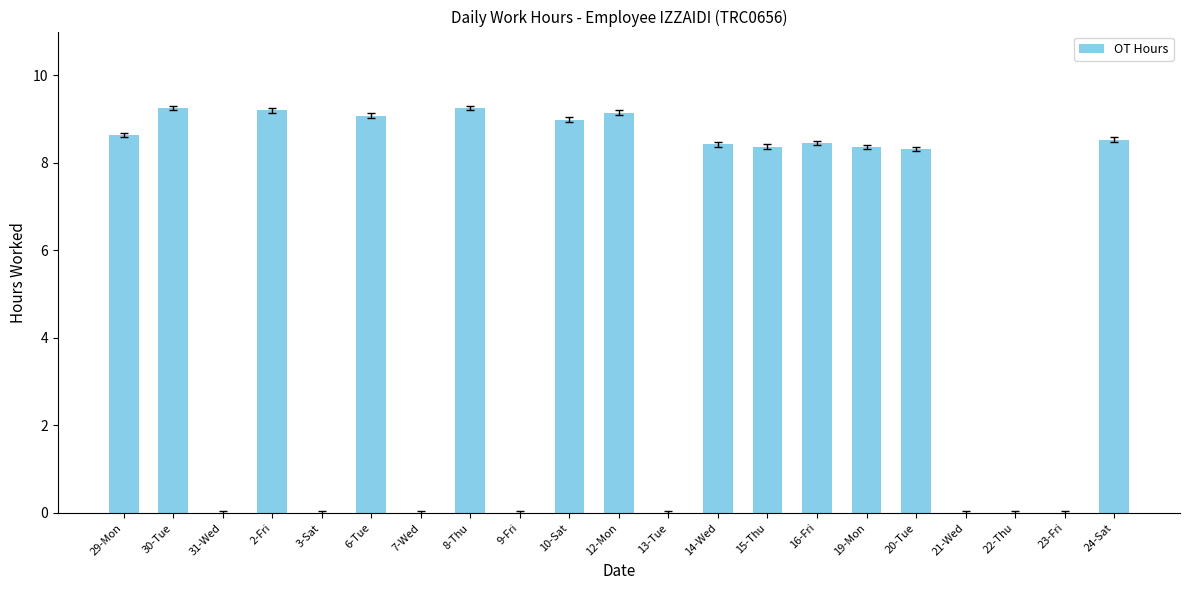

Where does the data first go above 8?

29-Mon